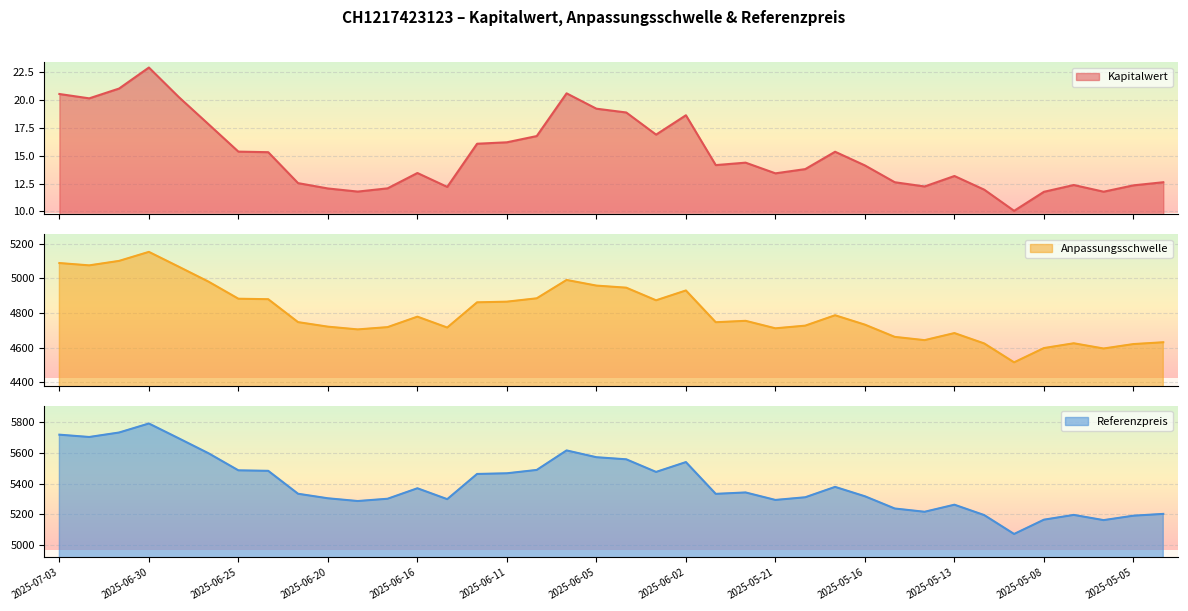

Which category has the lowest value in the Kapitalwert series?

2025-05-09